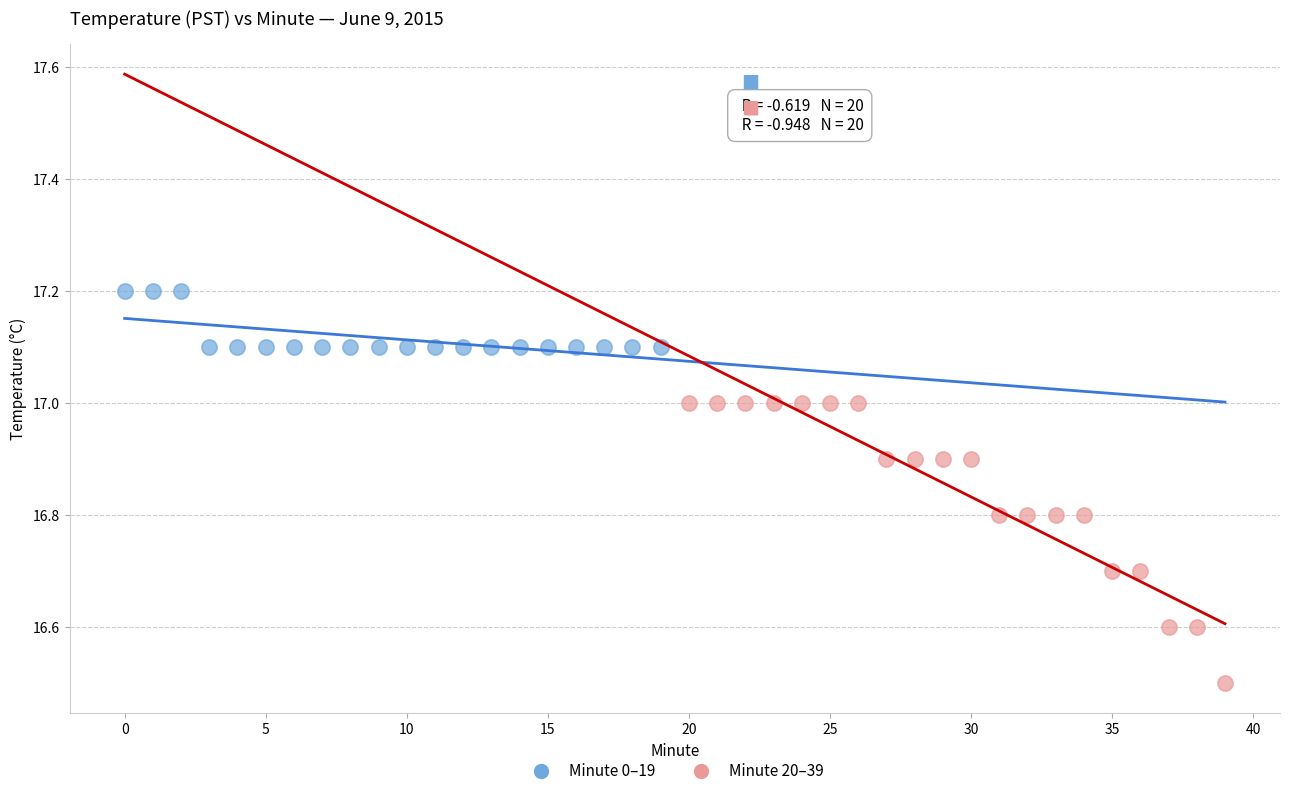

Which series has the largest Y range (max minus min)?

Minute 20–39